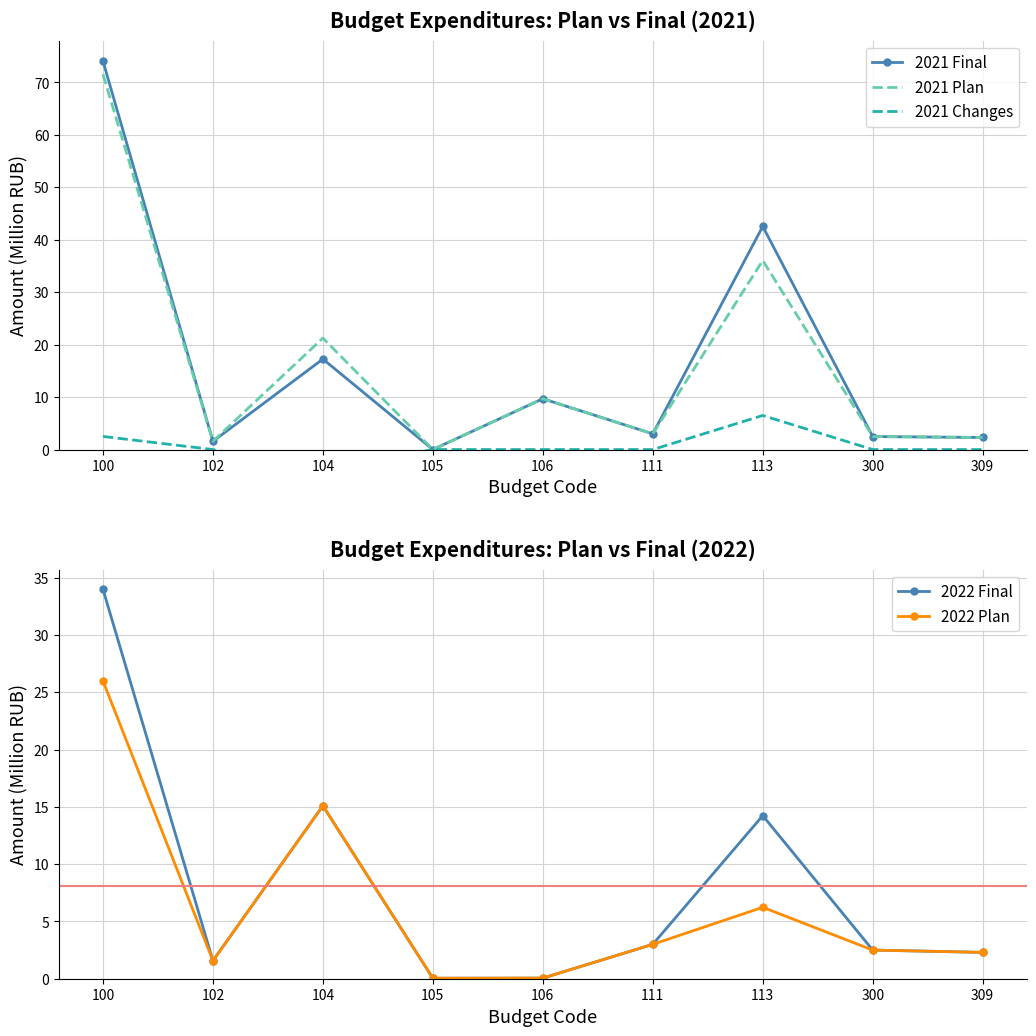

Which series ends up on top after the final intersection of 2022 Plan and 2021 Plan?

2022 Plan